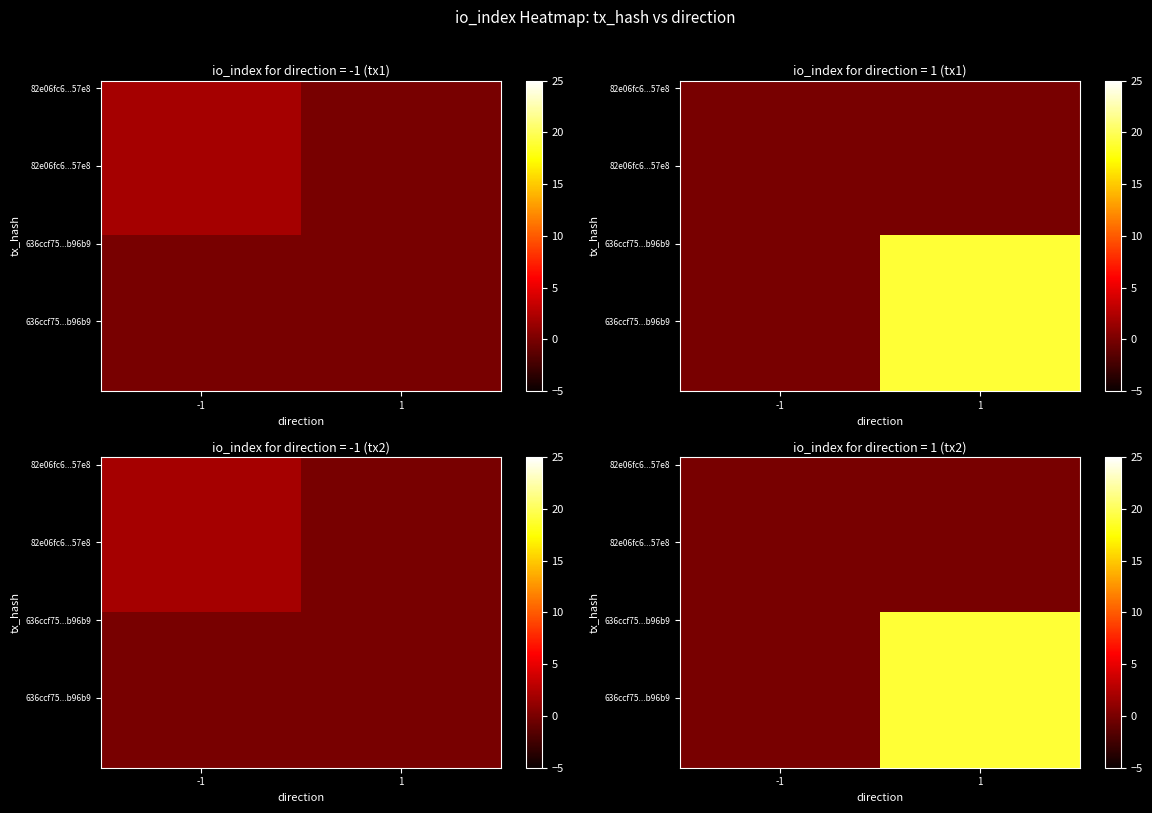

What is the difference between the highest and lowest values at 1?

19